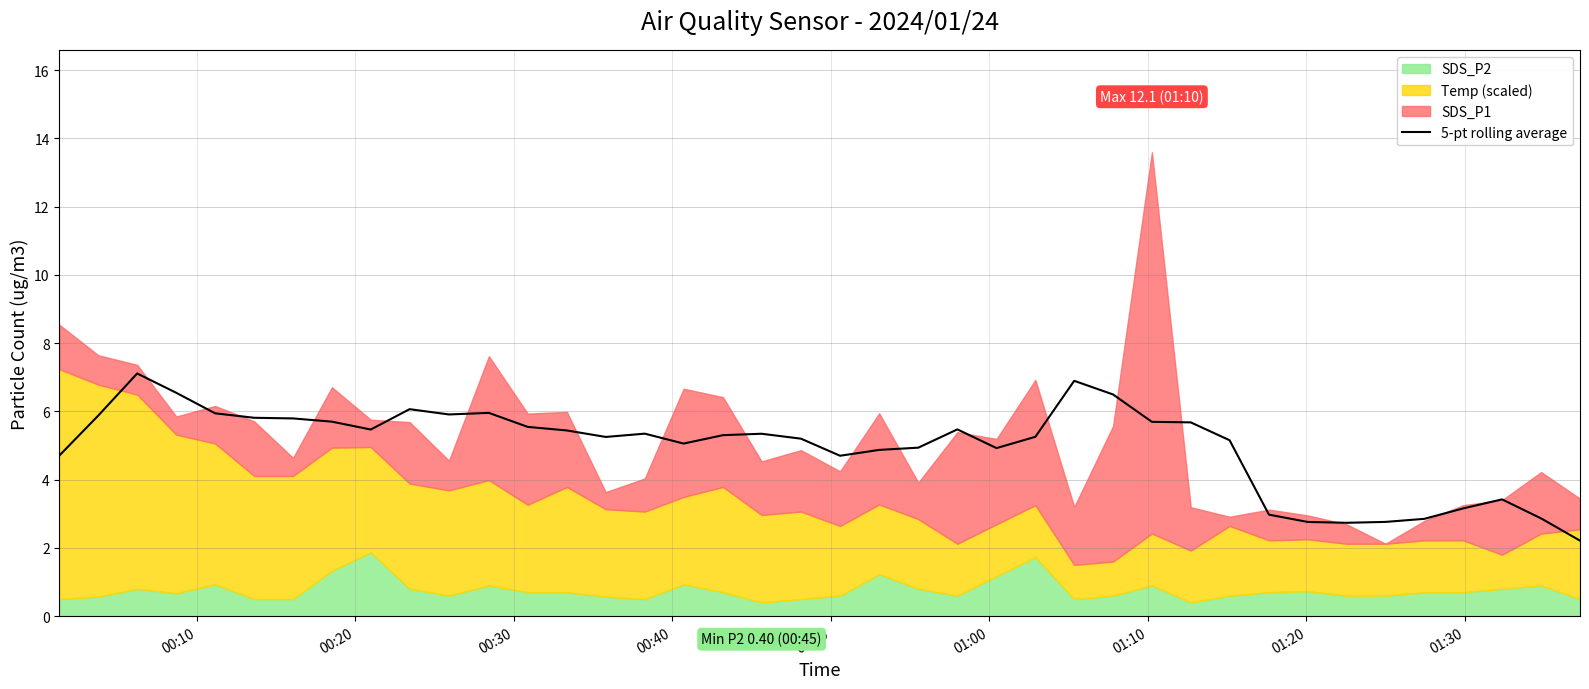

What is the lowest value of the 5-pt rolling average series?

2.2